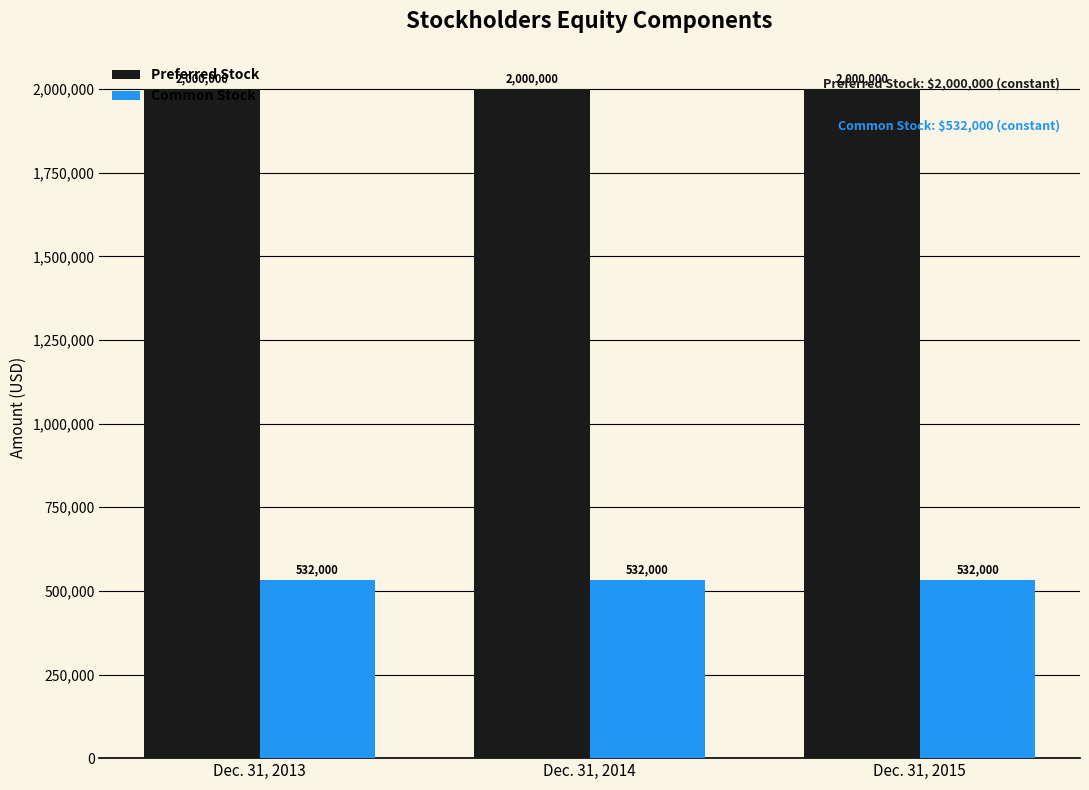

At how many categories does at least one series exceed 1740082?

3